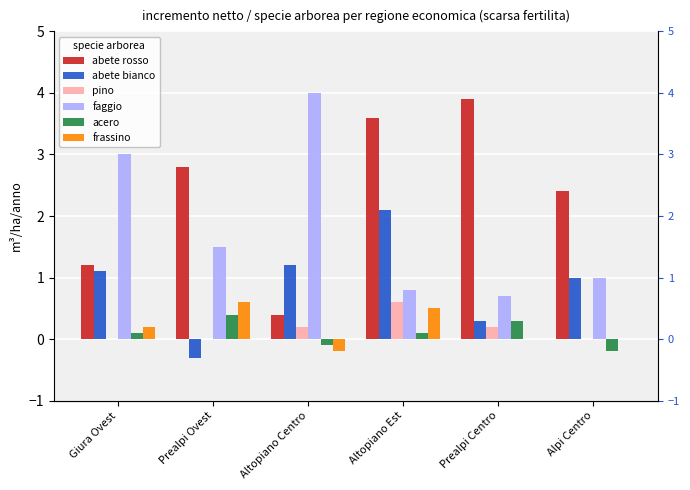

What are all the series names shown in the legend?

abete rosso, abete bianco, pino, faggio, acero, frassino